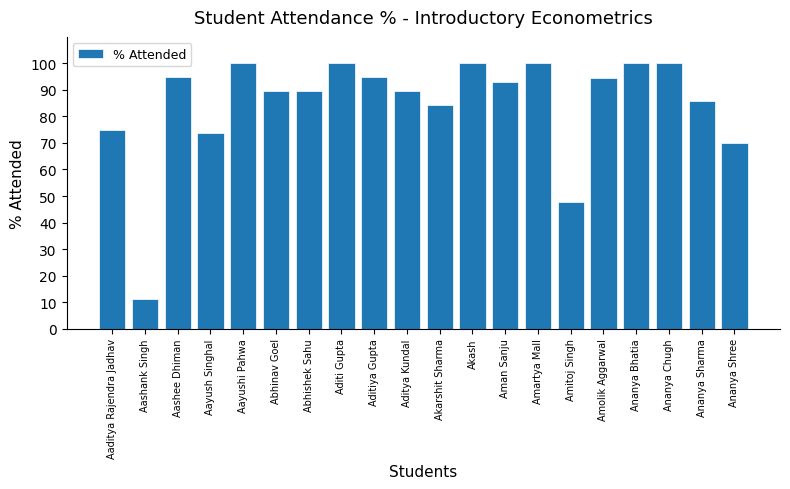

Is it true that the value at Aashee Dhiman is 157.1?

False